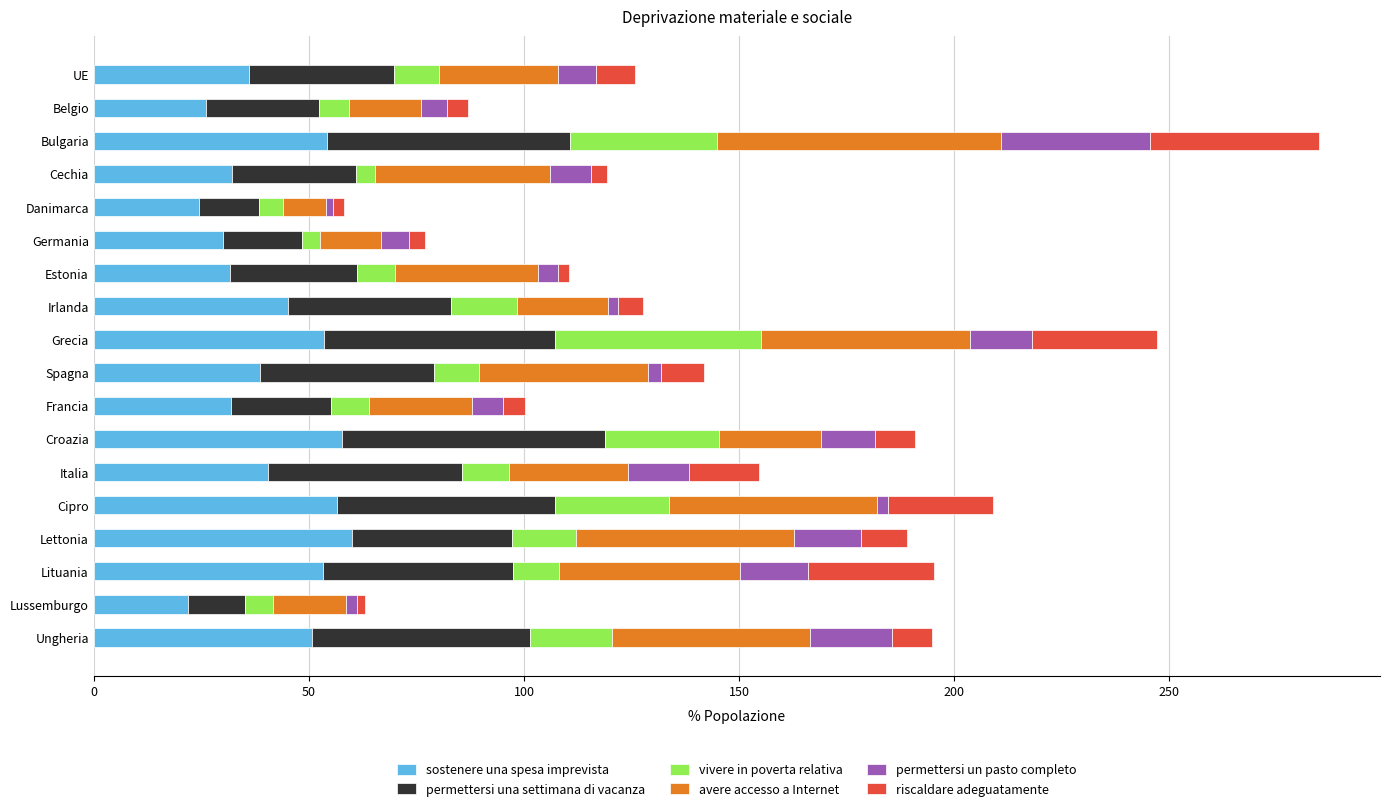

The value of sostenere una spesa imprevista at Grecia is 17.8. True or false?

False